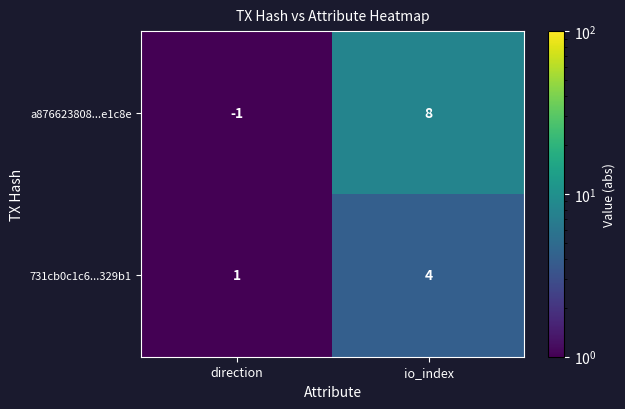

Reading left to right, what are all the values shown in this chart?

a876623808...e1c8e: direction=-1	io_index=8
731cb0c1c6...329b1: direction=1	io_index=4